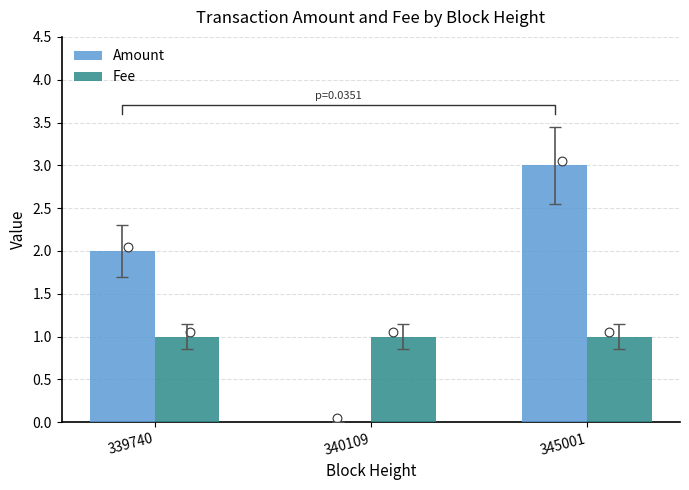

Is the value of Fee at 345001 greater than the value of Amount at 339740?

No